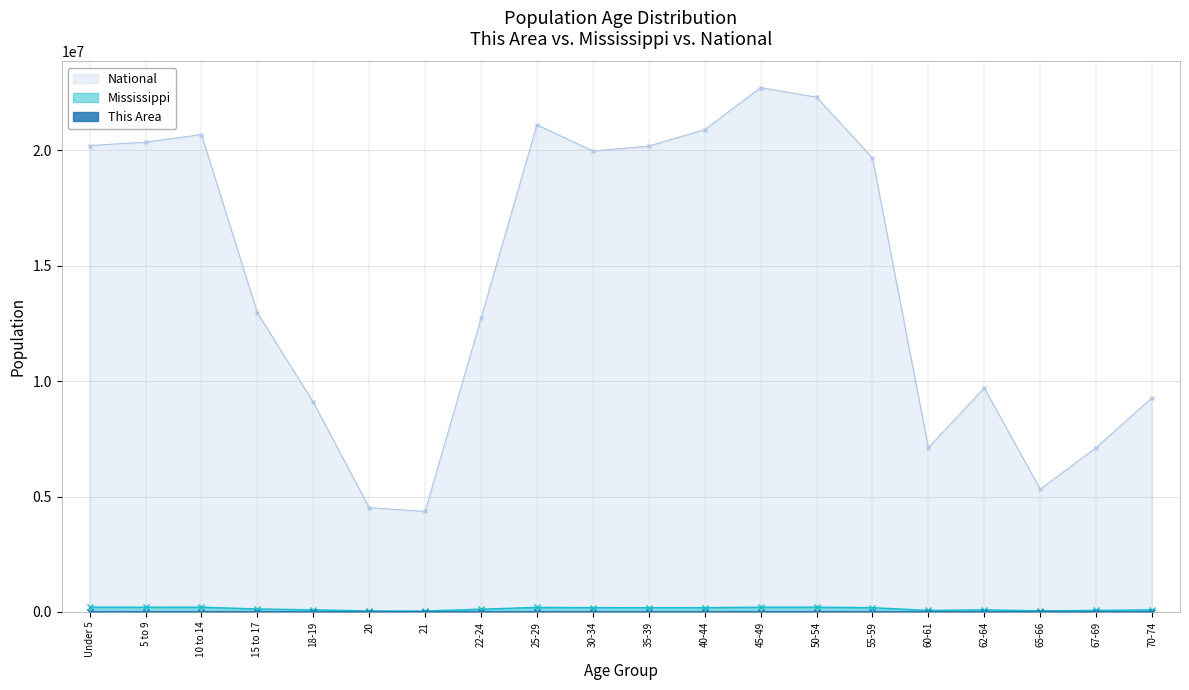

Which series has the widest spread of values?

National